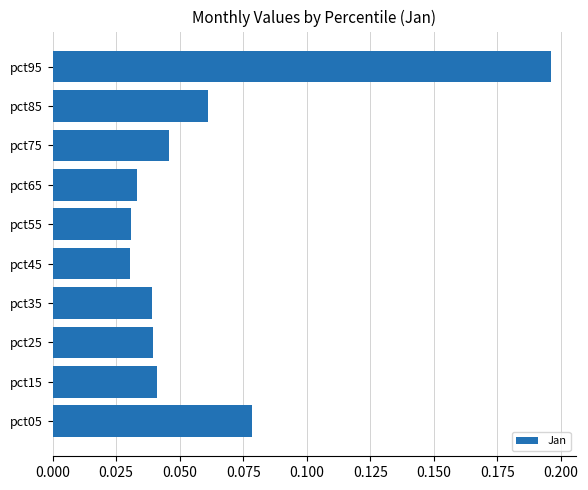

Are the bars grouped side by side (vs. stacked)?

No